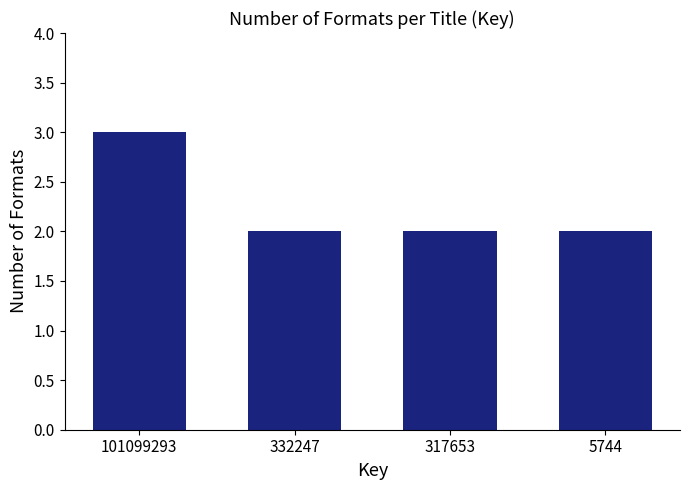

How many data points does each series have?

4